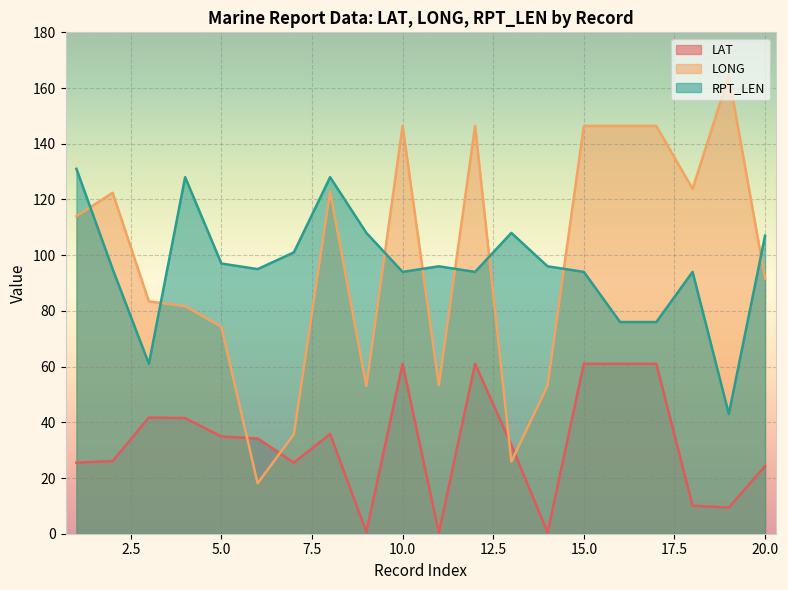

What are all the series names shown in the legend?

LAT, LONG, RPT_LEN